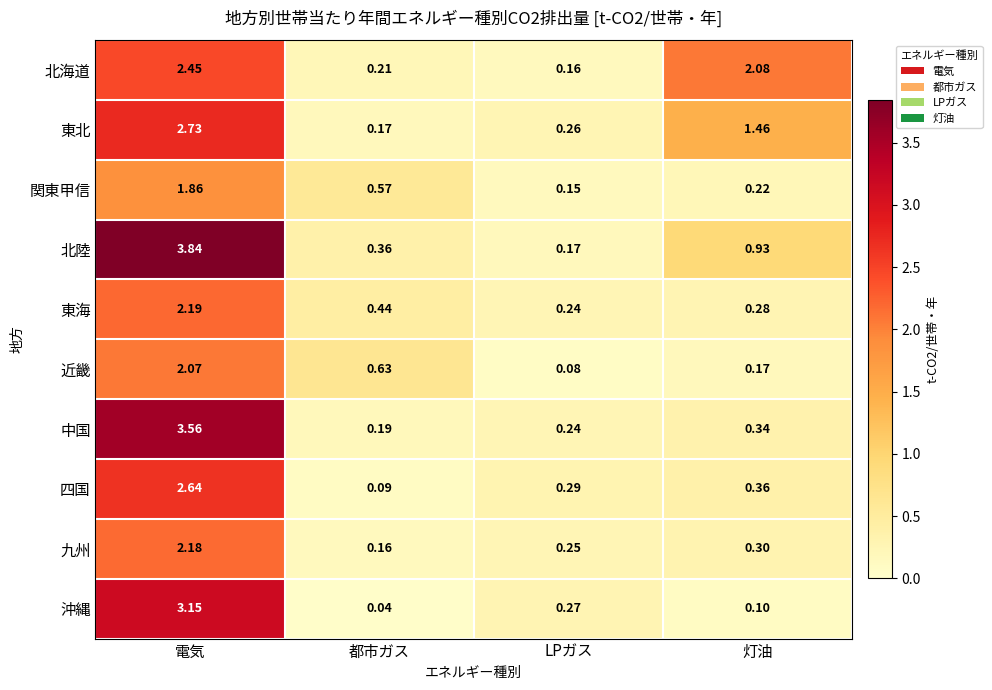

At 都市ガス, list the series in order from largest to smallest.

近畿, 関東甲信, 東海, 北陸, 北海道, 中国, 東北, 九州, 四国, 沖縄